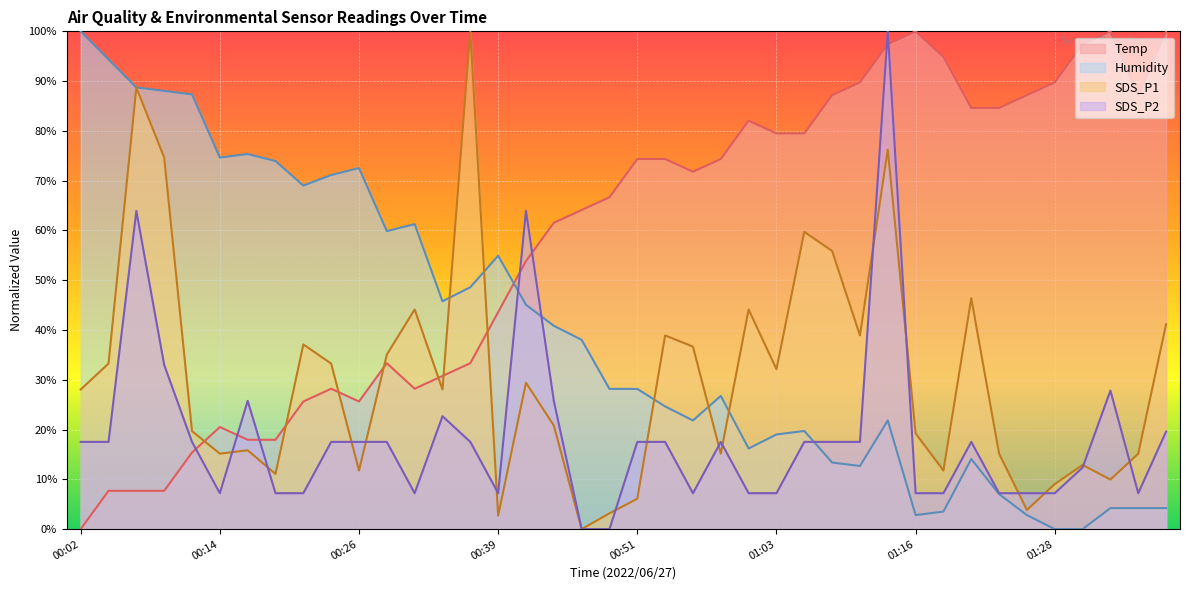

True or false: SDS_P1 and Humidity intersect in this chart.

True